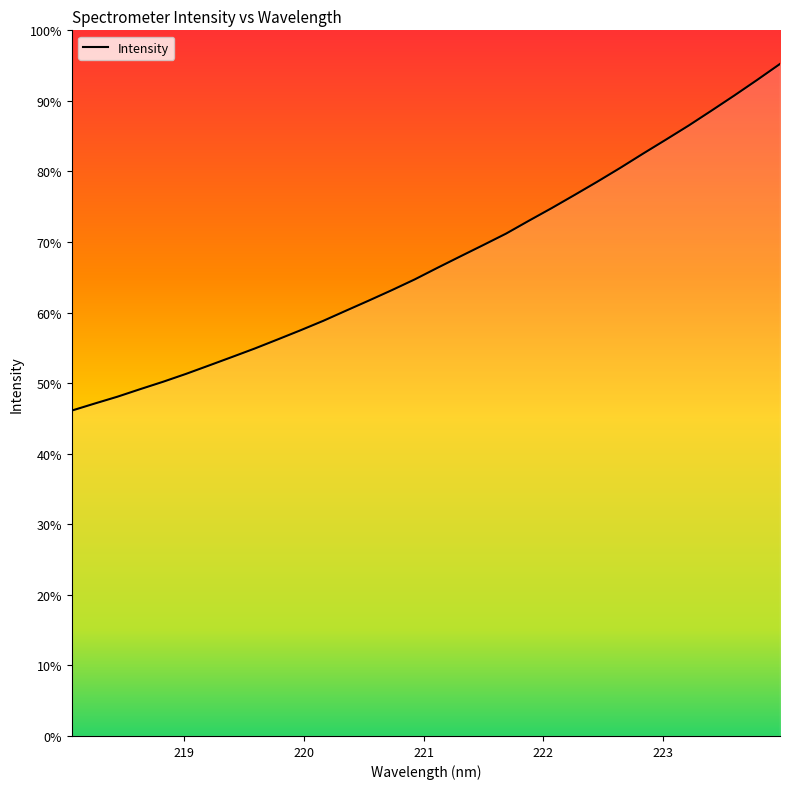

Which label corresponds to the largest value in the chart?

223.9802